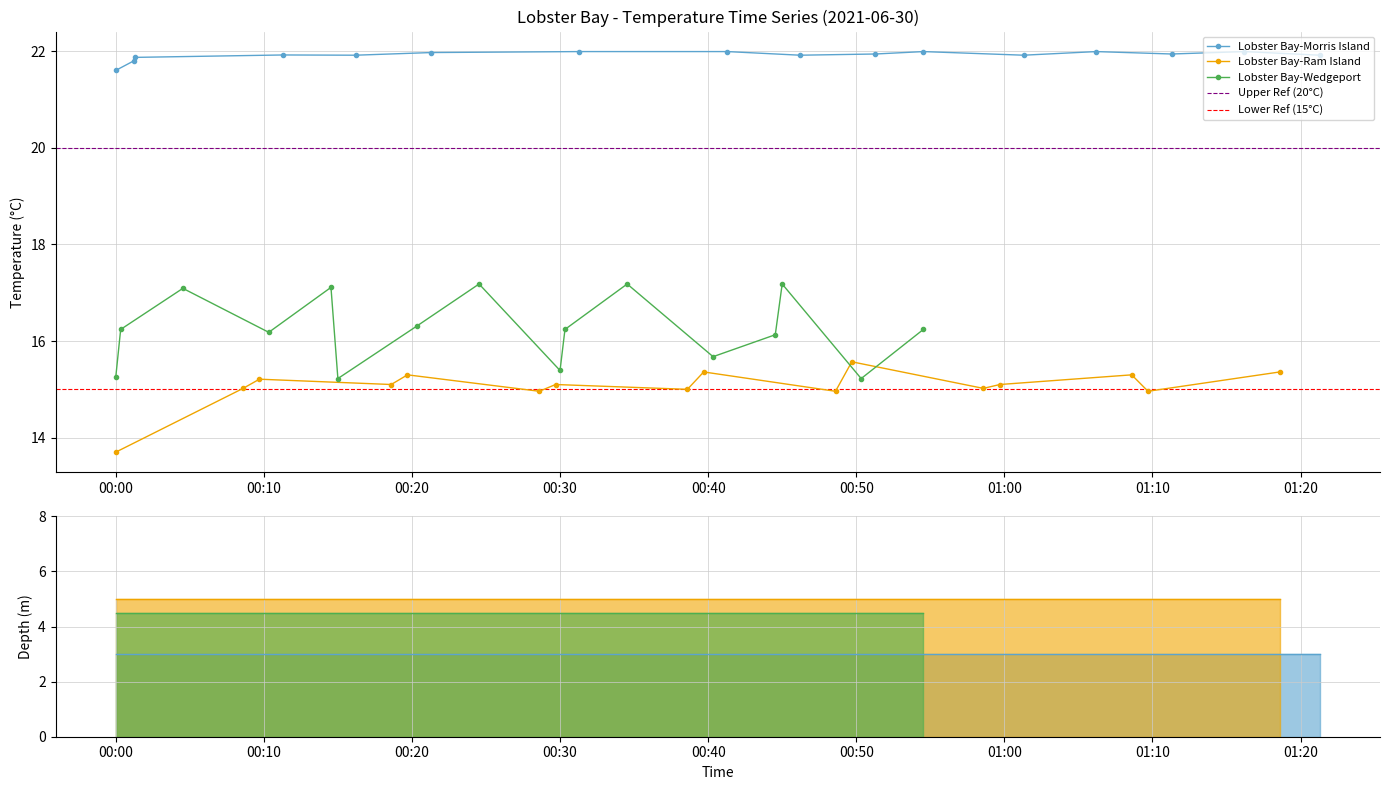

Where is Lobster Bay-Ram Island nearest to the value 14?

00:00